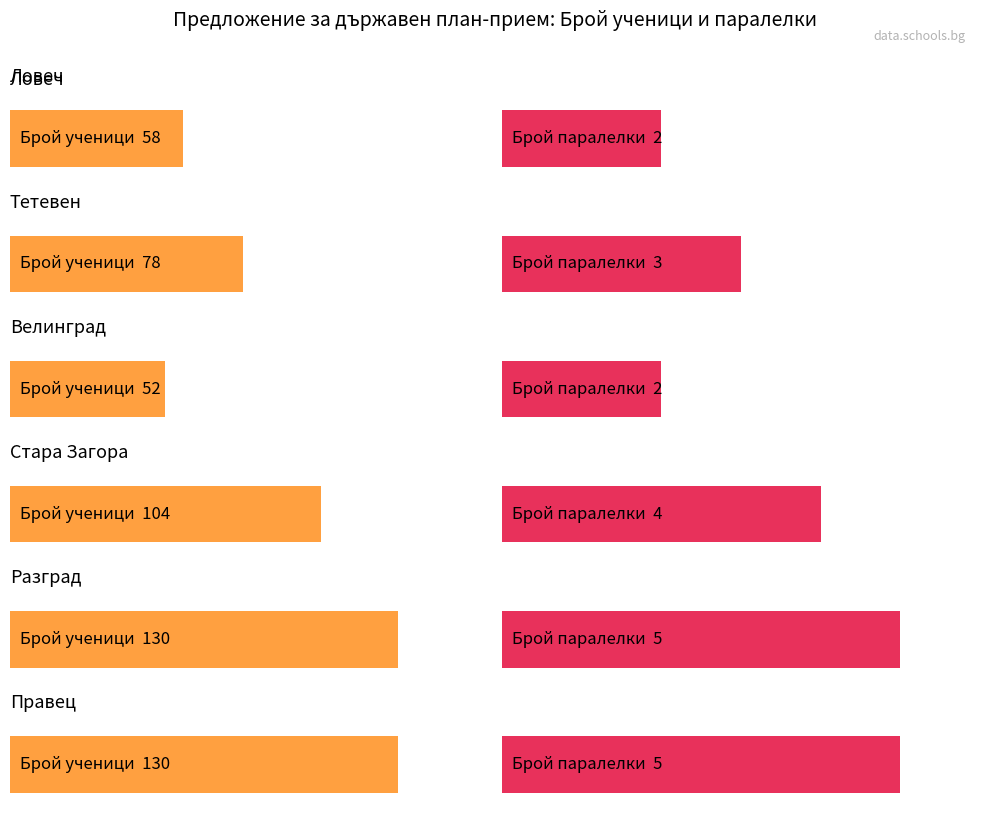

What is the label of the 5th bar from the right?

Тетевен